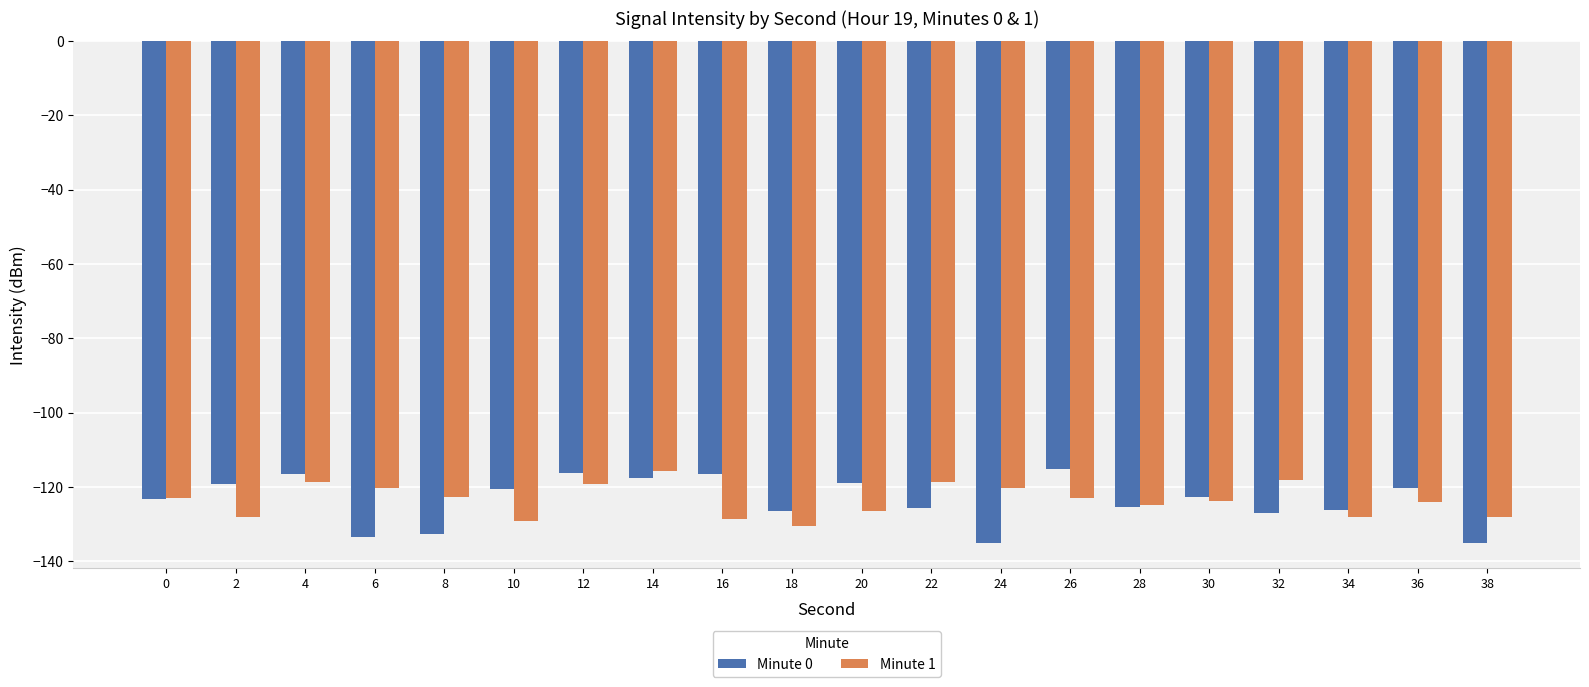

Which series has the largest range (max minus min)?

Minute 0